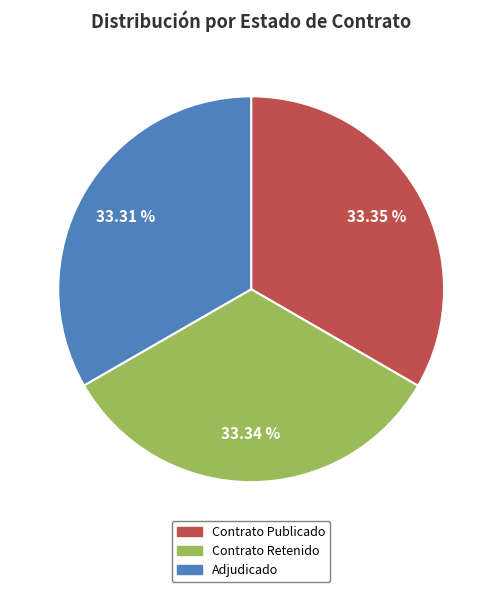

Count the number of slices in the pie.

3